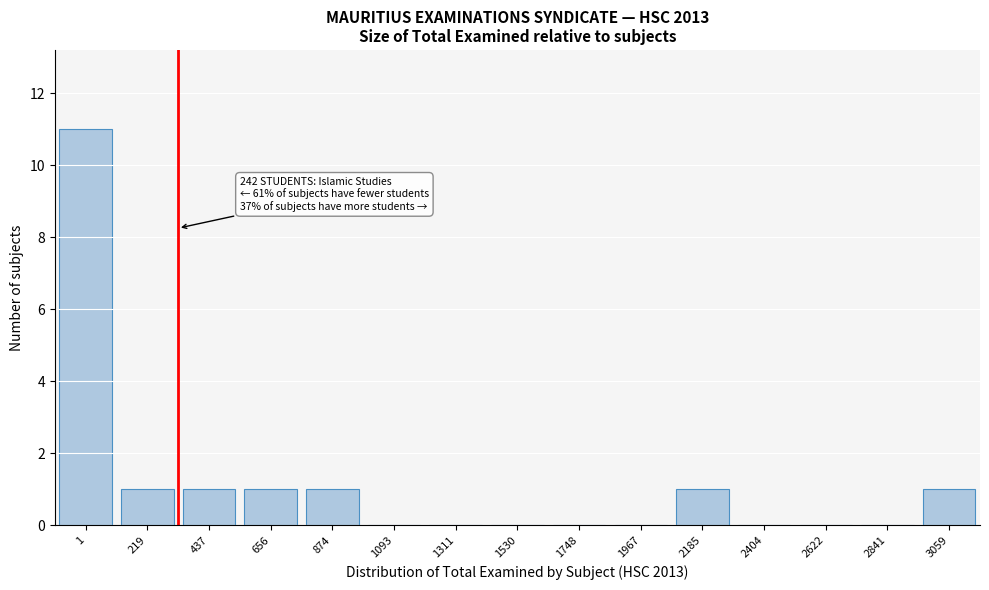

Reading right to left, transcribe all the data shown in this chart.

3059=1	2841=0	2622=0	2404=0	2185=1	1967=0	1748=0	1530=0	1311=0	1093=0	874=1	656=1	437=1	219=1	1=11